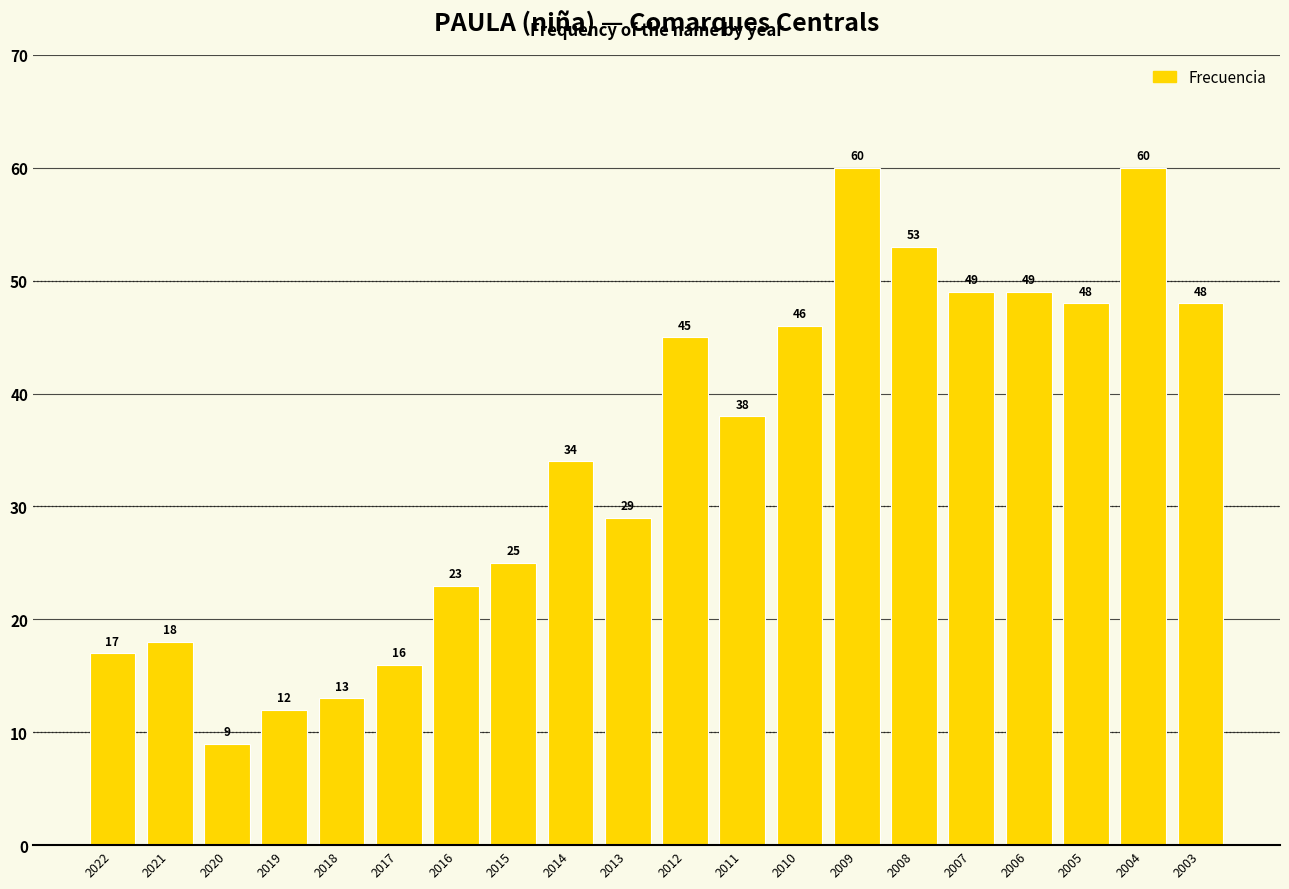

Is it true that the value at 2012 is 45?

True